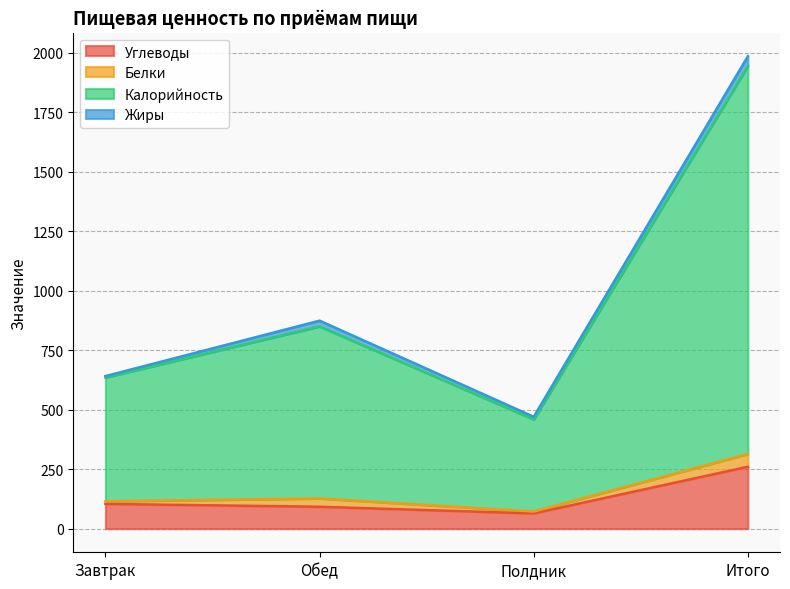

True or false: Углеводы has a value of 104 at Завтрак.

True